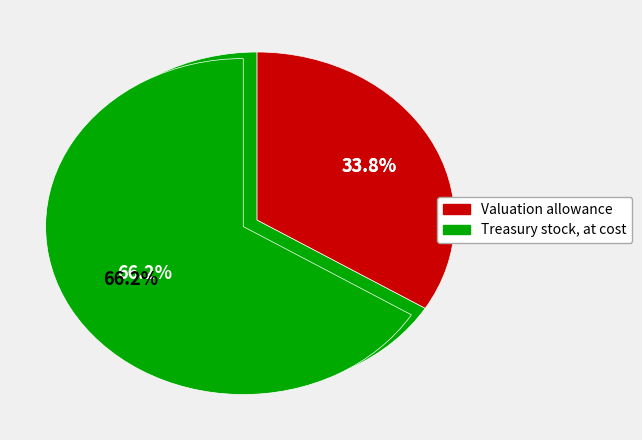

What is the ratio of the value at Treasury stock, at cost to the value at Valuation allowance?

2.0